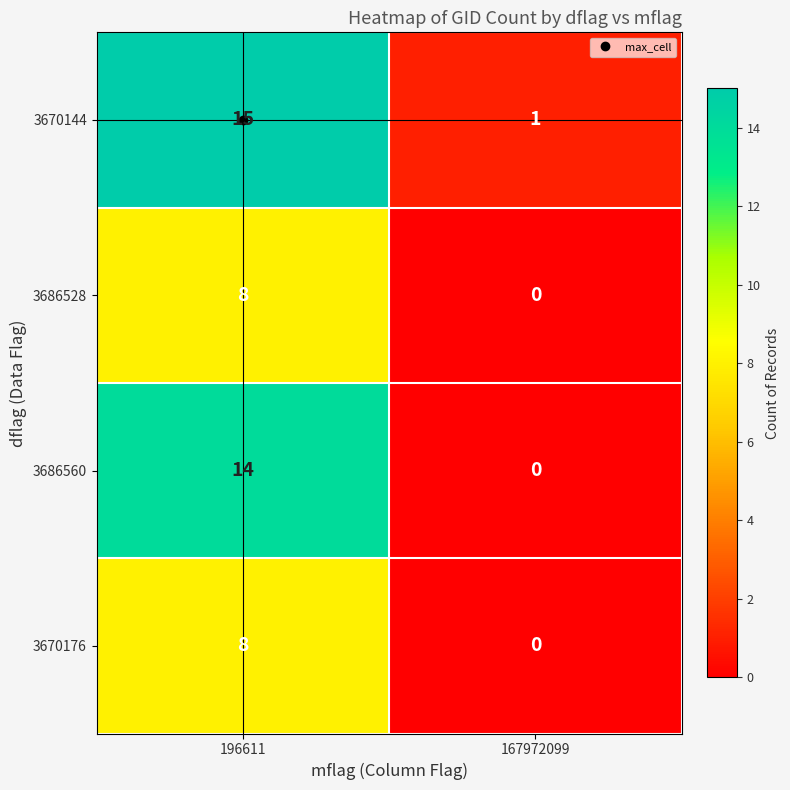

True or false: 3686560 has a value of 0 at 167972099.

True